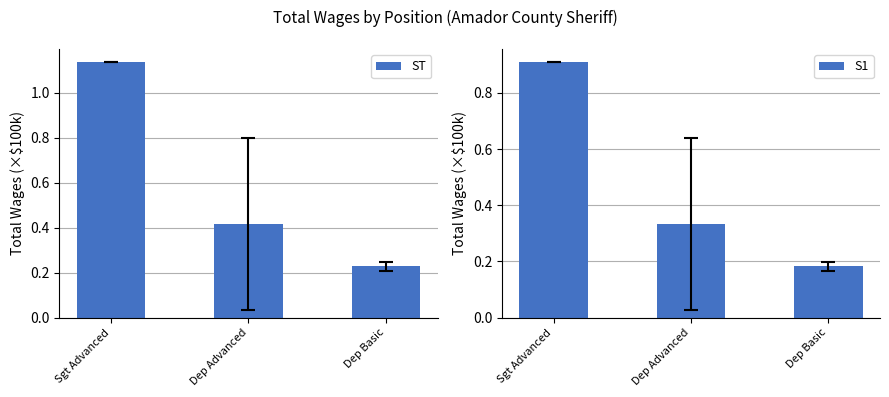

What are all the series names shown in the legend?

ST, S1